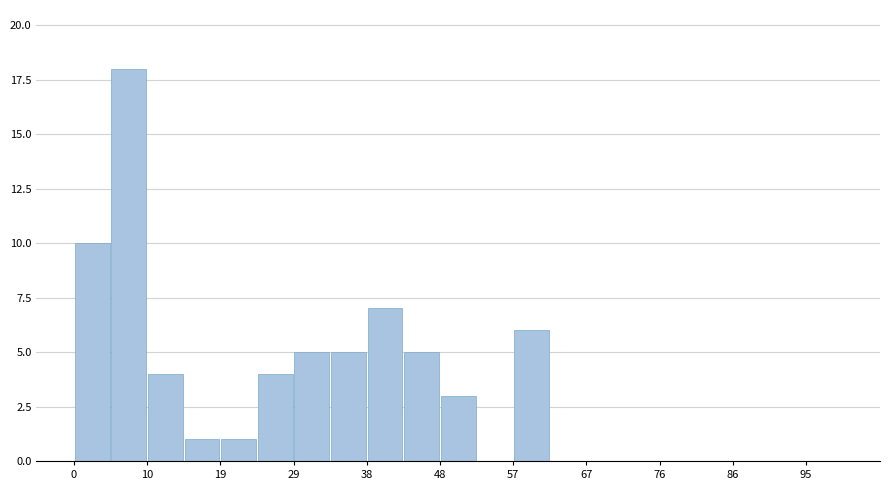

Over which range of the x-axis is the bar tallest?

5 to 10